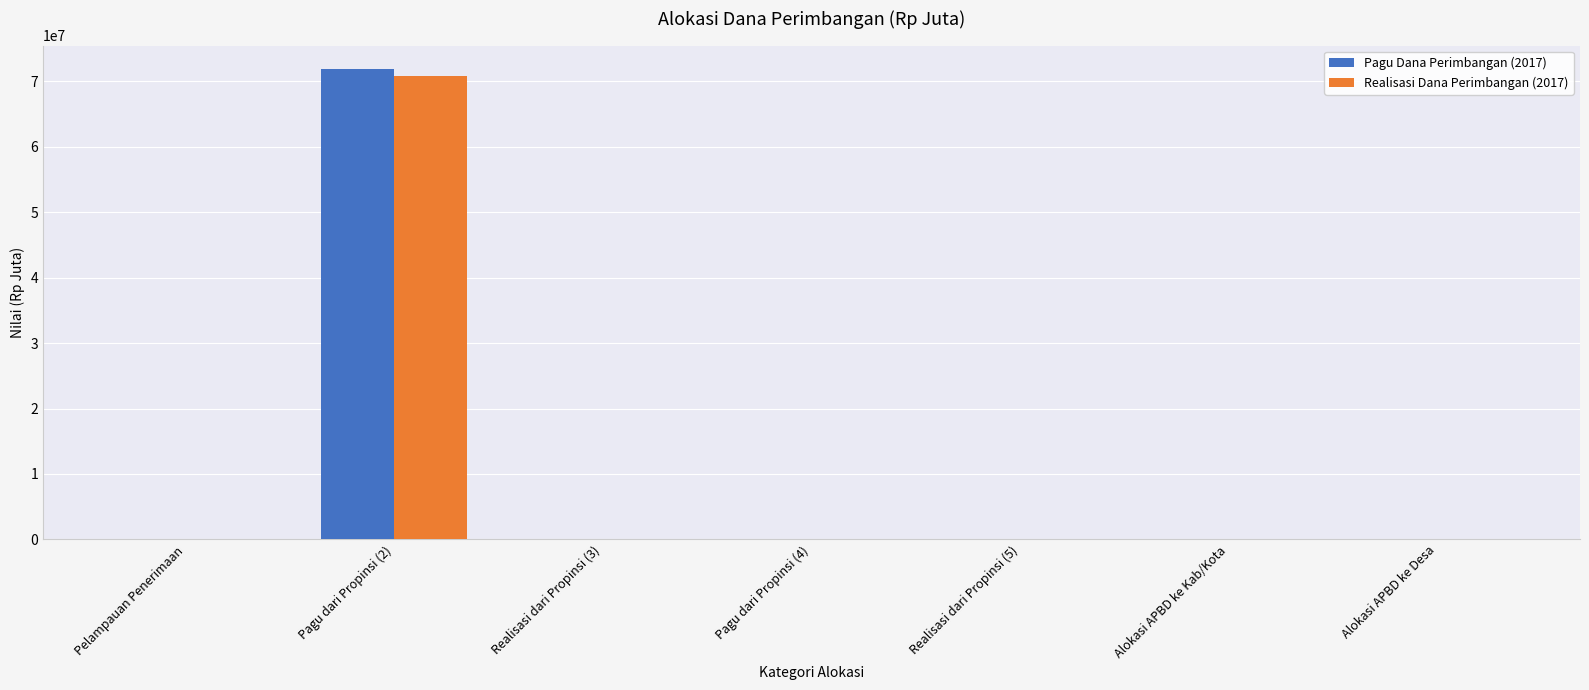

What are all the series names shown in the legend?

Pagu Dana Perimbangan (2017), Realisasi Dana Perimbangan (2017)